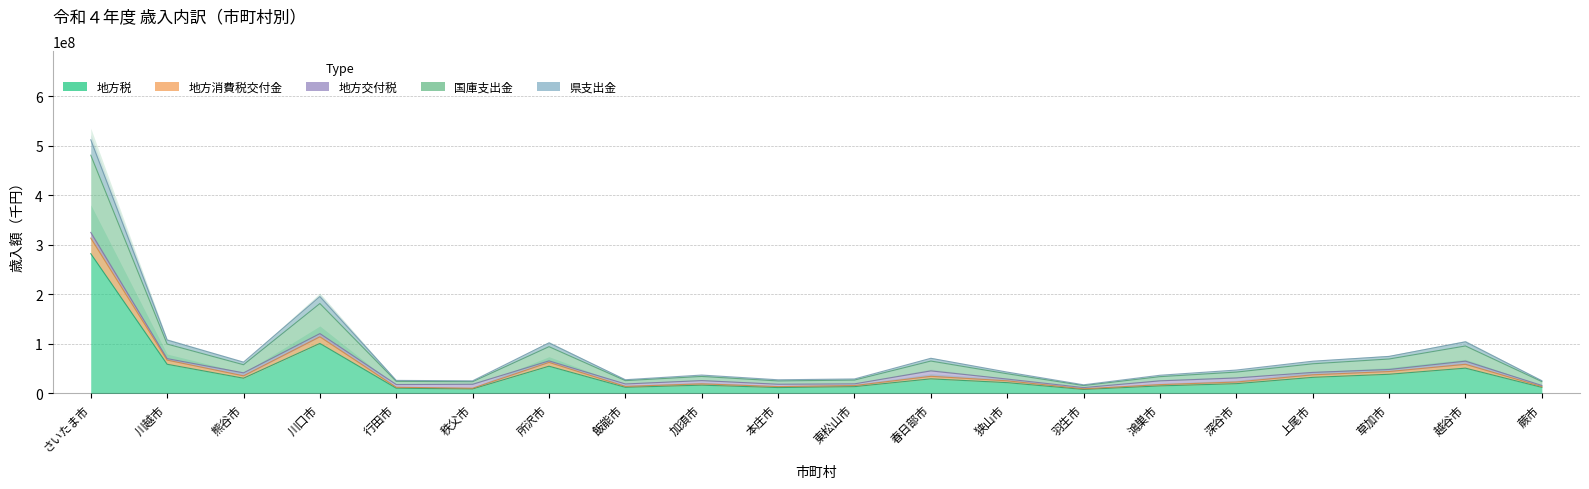

At 行田市, list the series in order from largest to smallest.

地方消費税交付金, 国庫支出金, 県支出金, 地方税